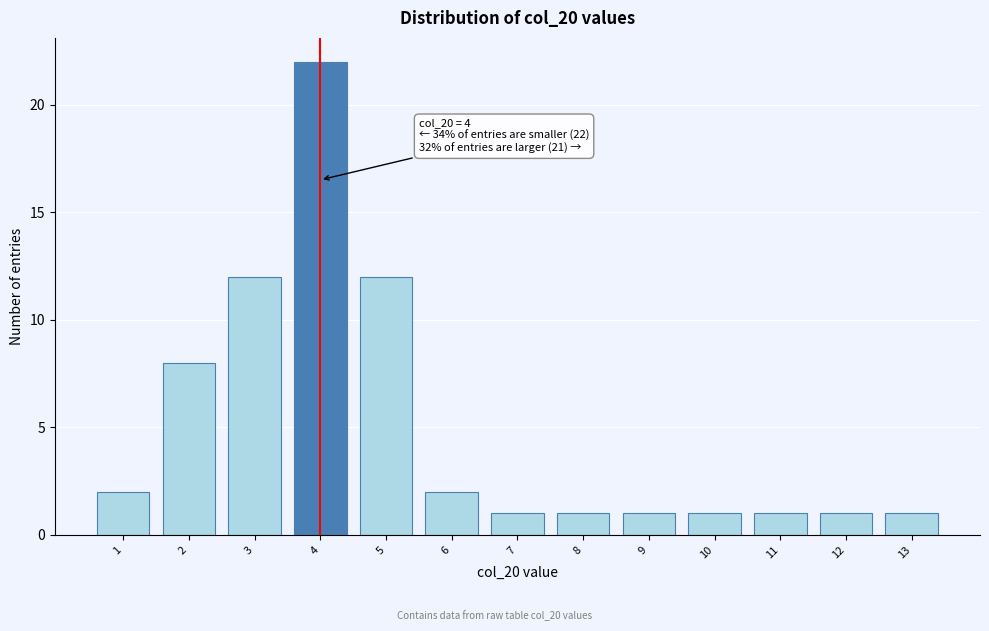

Reading left to right, transcribe all the data shown in this chart.

2	8	12	22	12	2	1	1	1	1	1	1	1